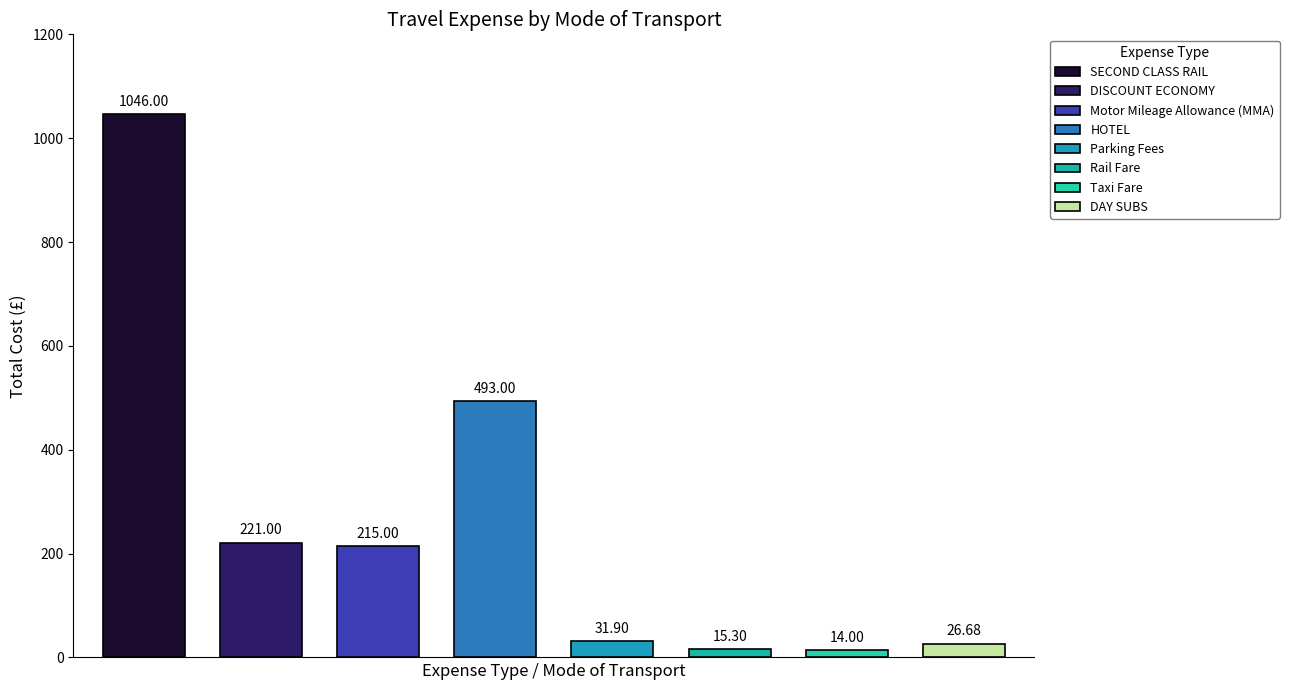

At which label is the value closest to 530?

HOTEL